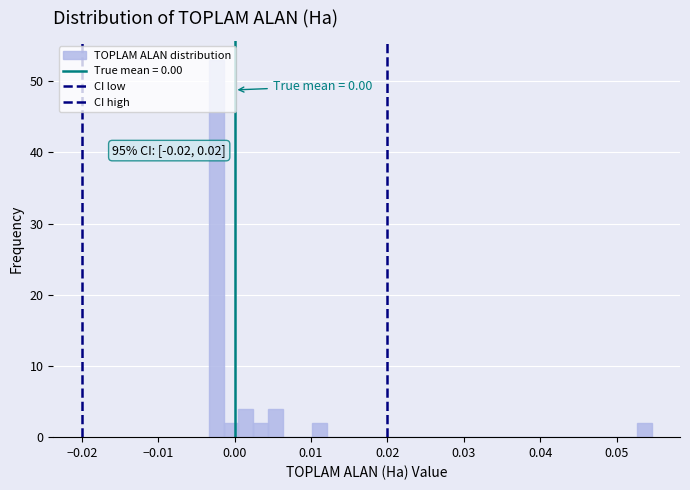

Around what value on the x-axis is the tallest bar? Give the approximate position of its centre, as read against the axis.

-0.002